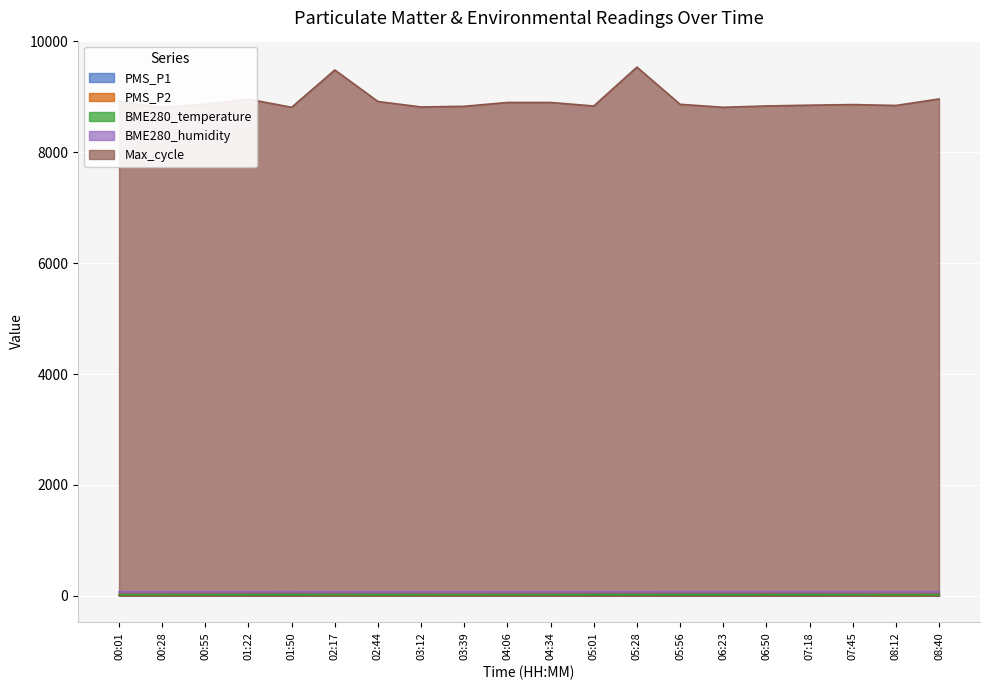

At how many categories does at least one series exceed 4828?

20